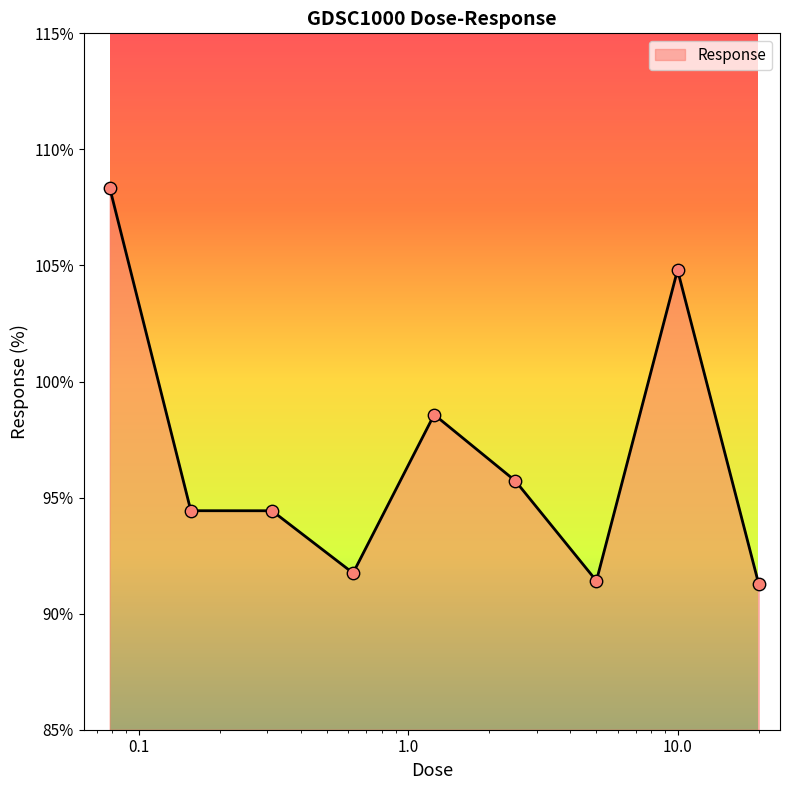

What is the difference between the maximum and minimum values?

17.1